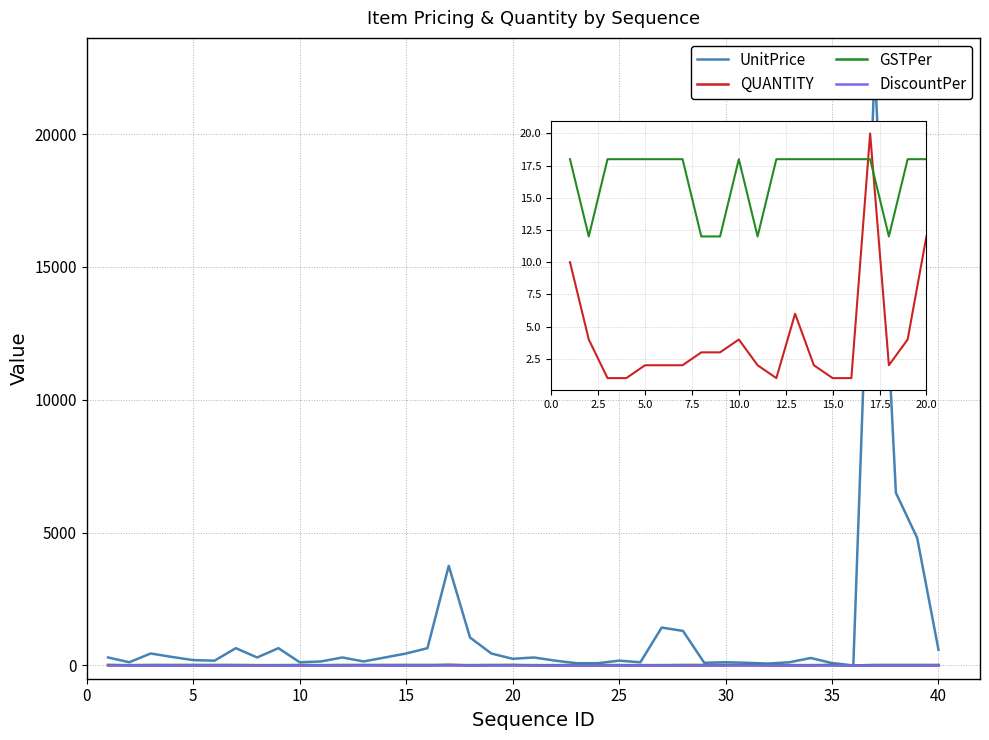

How many distinct data groups are displayed?

4